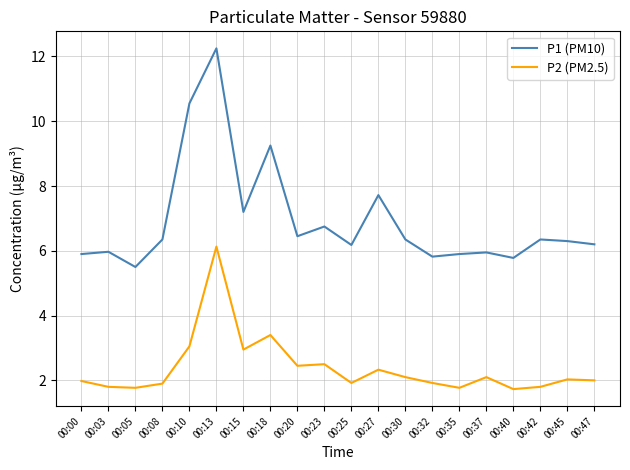

At 00:35, list the series in order from largest to smallest.

P1 (PM10), P2 (PM2.5)